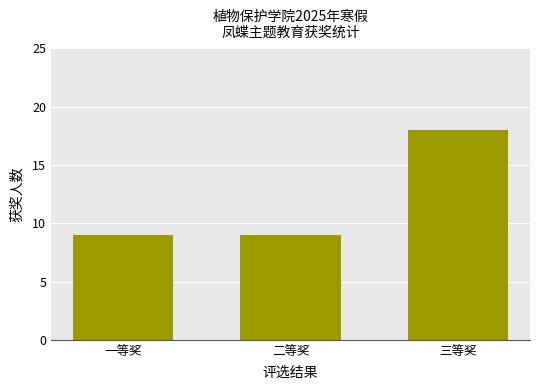

What is the difference between the maximum and minimum values?

9